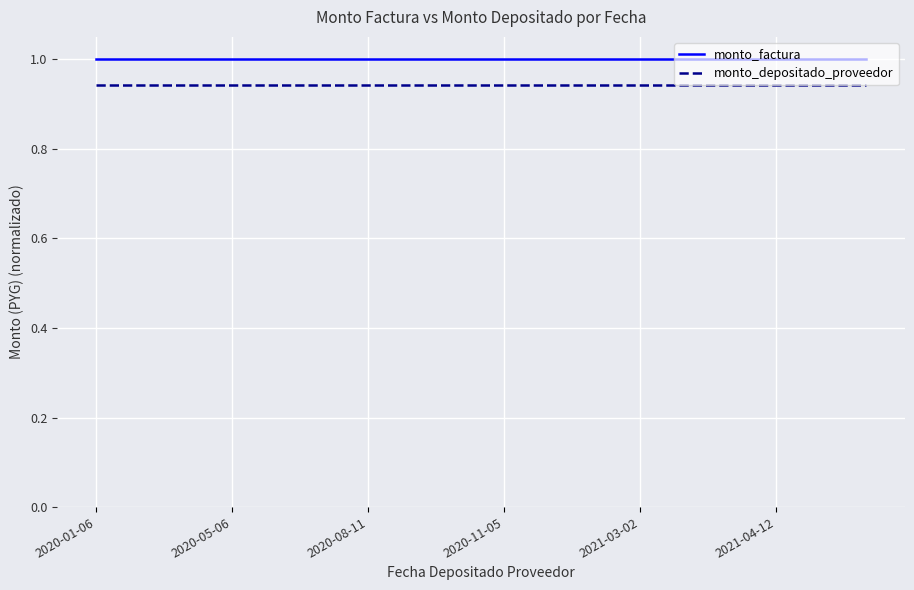

What are all the series names shown in the legend?

monto_factura, monto_depositado_proveedor